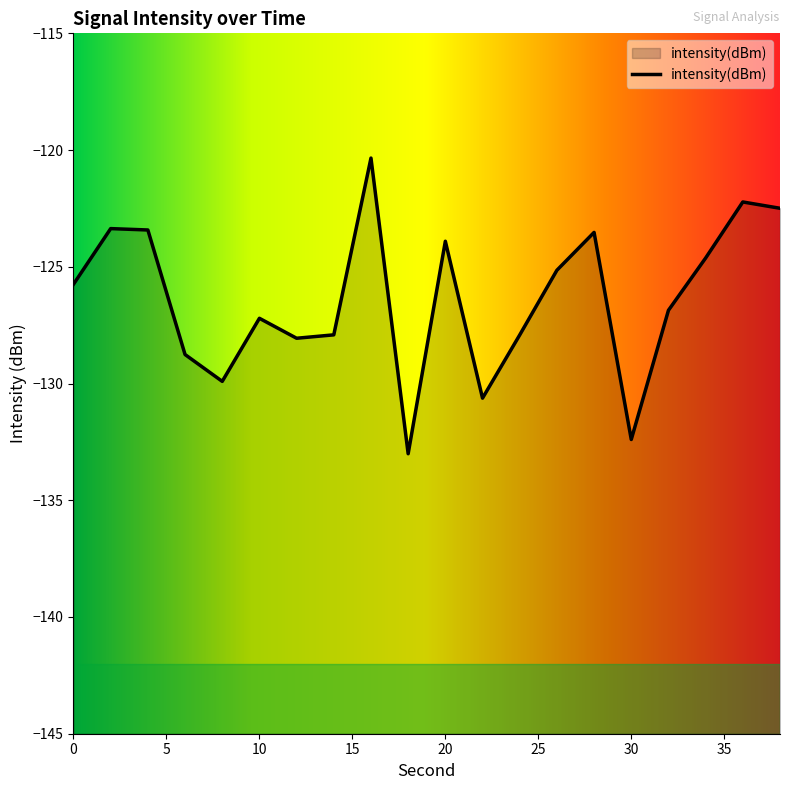

List the labels in order of value, largest first.

16, 36, 38, 2, 4, 28, 20, 34, 26, 0, 32, 10, 14, 24, 12, 6, 8, 22, 30, 18